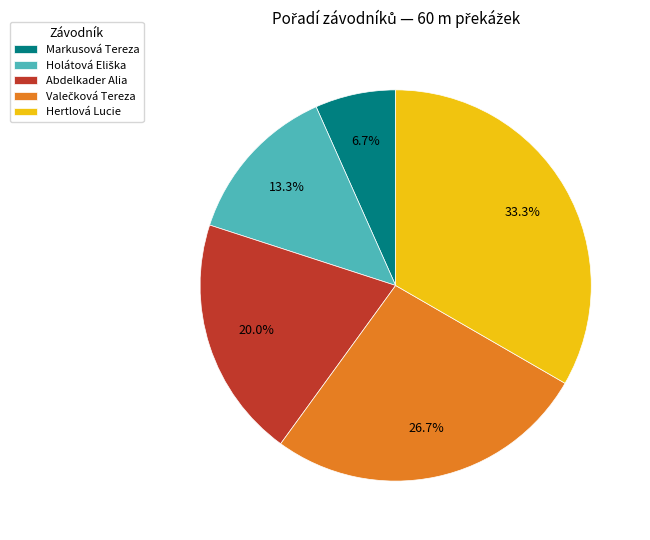

To the nearest percent, what portion does Markusová Tereza represent?

7%